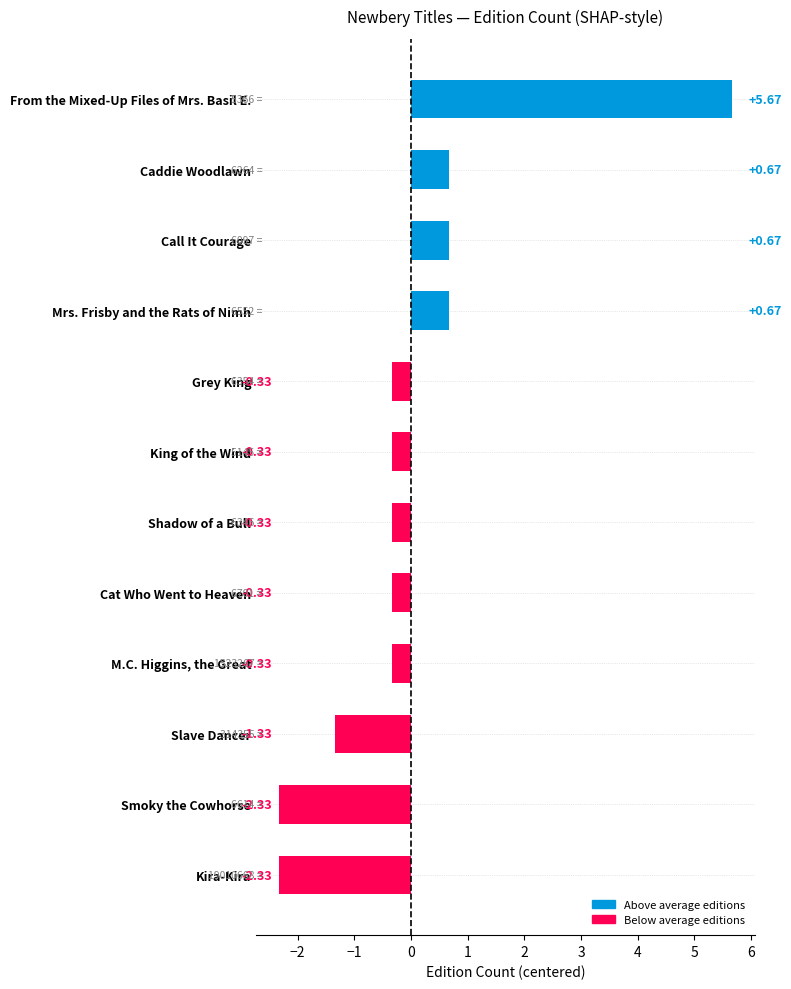

How many categories are shown in the chart?

12